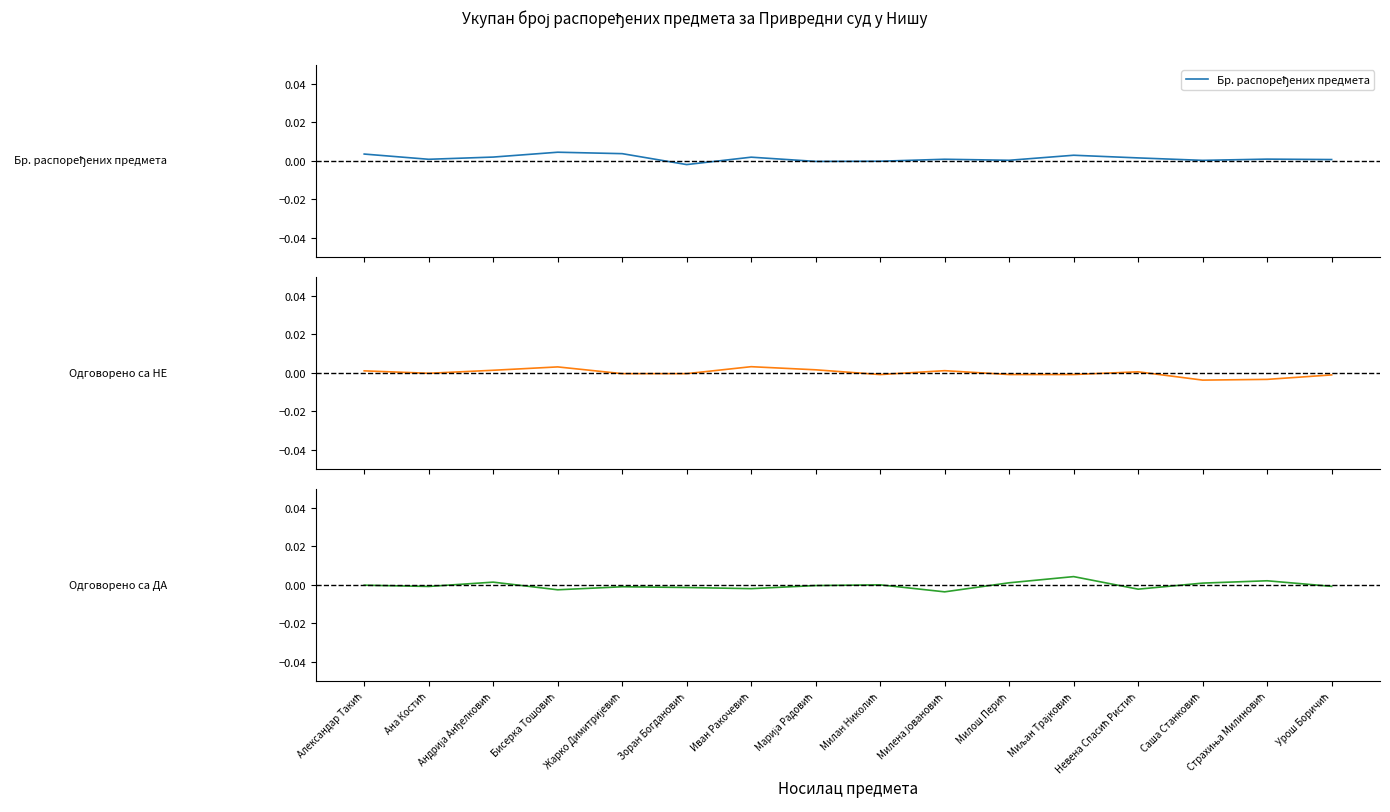

In Бр. распоређених предмета, how many points are higher than both neighbors (excluding endpoints)?

5